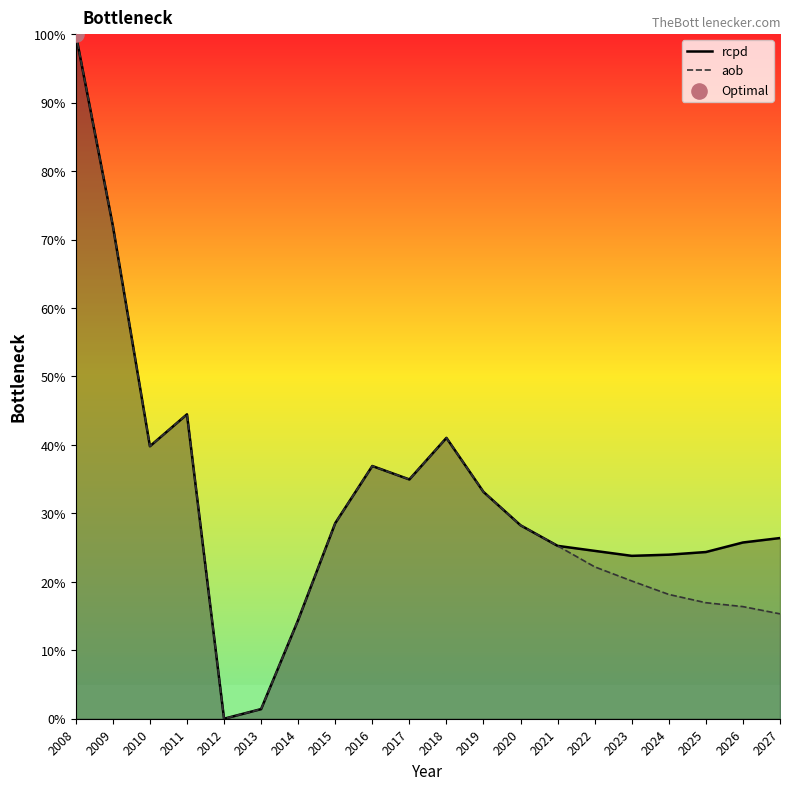

Which series has the widest spread of Y values?

rcpd